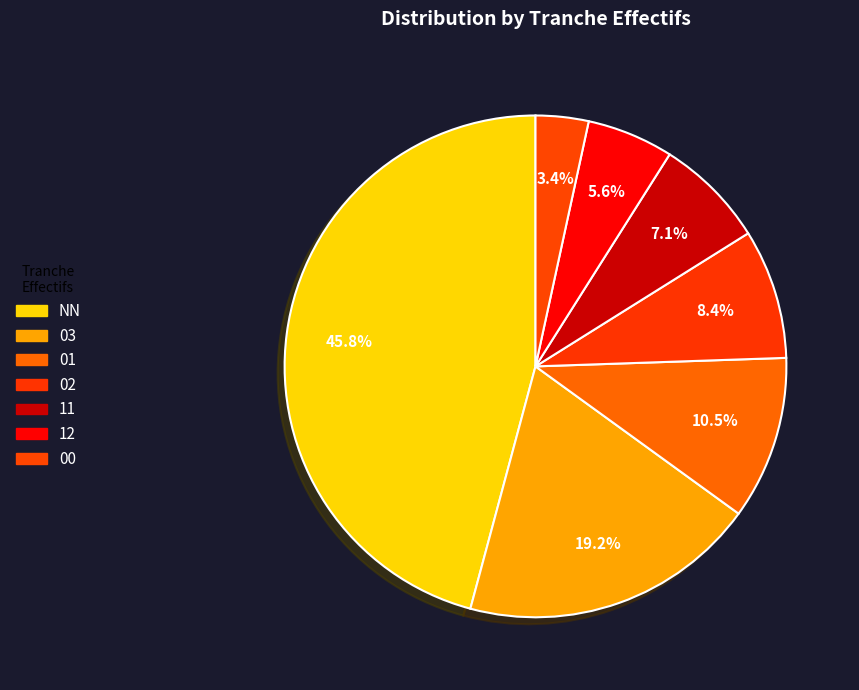

To the nearest percent, what is the combined percentage of 12 and 02?

14%